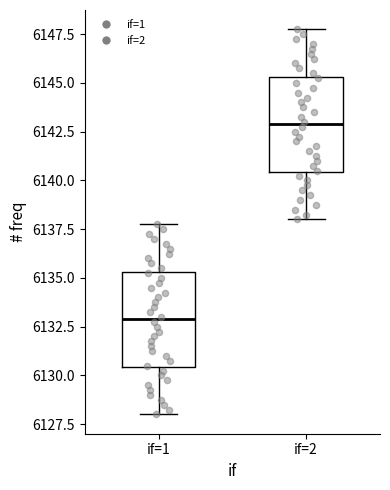

Reading left to right, transcribe this box plot: for each box, give where its median line is, the range the box spans, and where its two whiskers end, as read against the y-axis. The values are not printed on the chart, so give them approximately, as read against the axis.

if=1: median 6133.0, box 6130.5 to 6135.5, whiskers 6128.0 to 6138.0
if=2: median 6143.0, box 6140.5 to 6145.5, whiskers 6138.0 to 6148.0